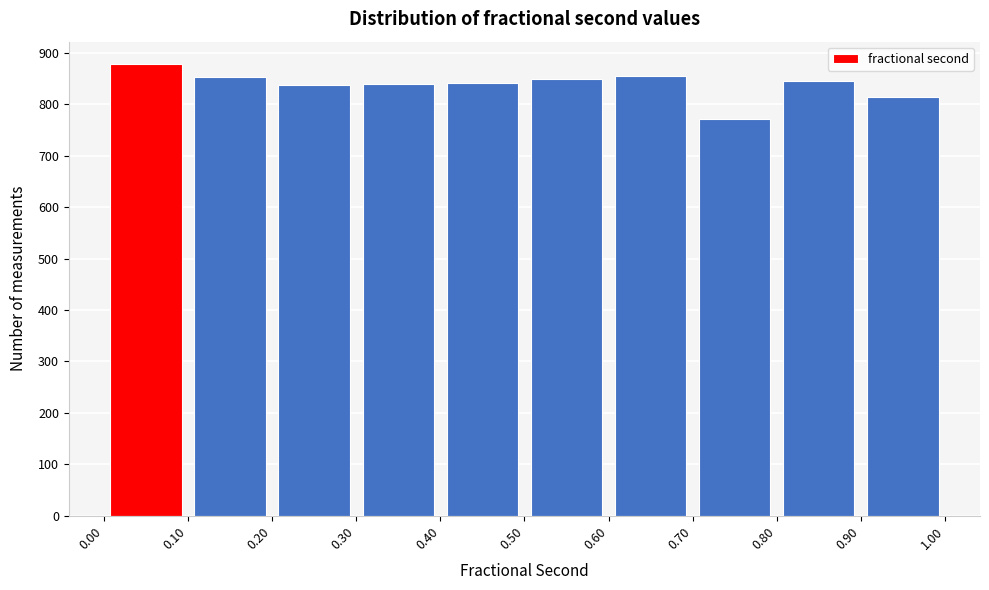

Reading left to right, list every bar in this chart as the range it spans on the x-axis followed by its height. The values are not printed on the chart, so give them approximately, as read against the axis.

0.00 to 0.10: 880
0.10 to 0.20: 850
0.20 to 0.30: 840
0.30 to 0.40: 840
0.40 to 0.50: 840
0.50 to 0.60: 850
0.60 to 0.70: 860
0.70 to 0.80: 770
0.80 to 0.90: 850
0.90 to 1.00: 820